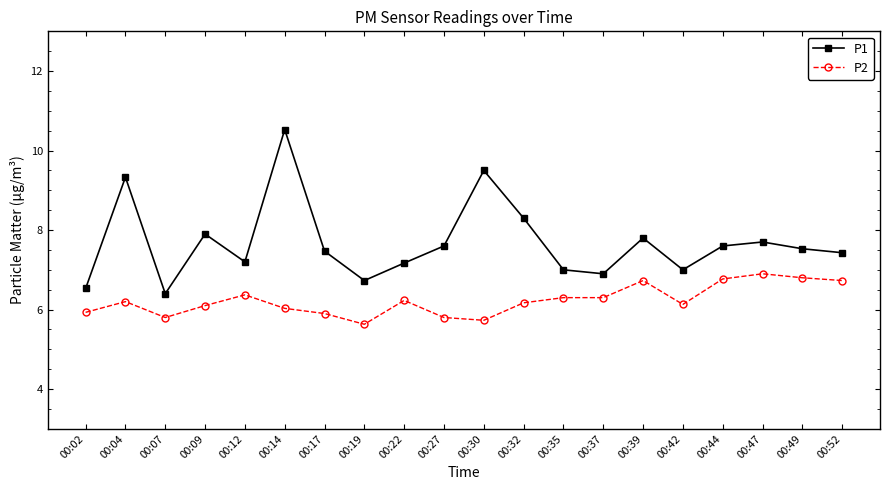

What is the minimum value for P1?

6.4